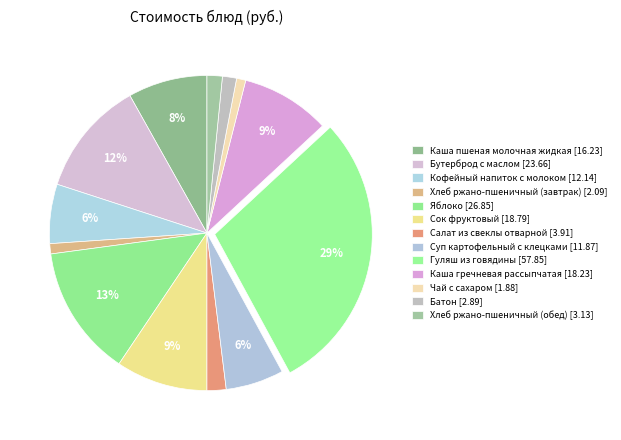

To the nearest percent, what is the average slice percentage?

8%